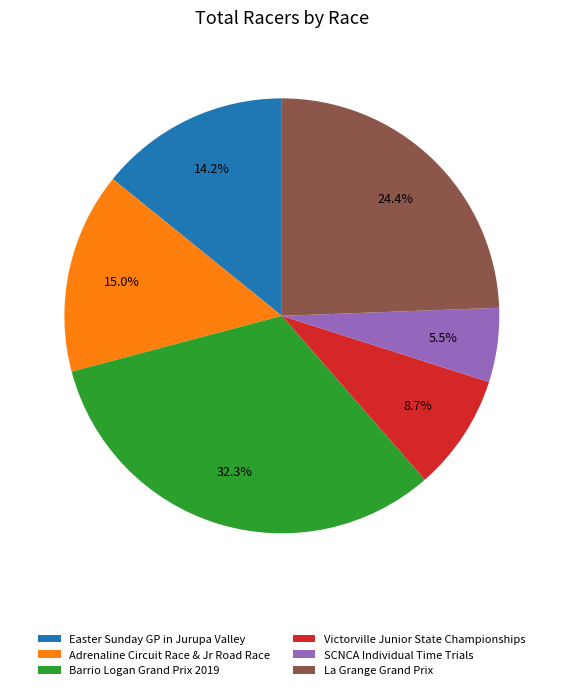

Between Victorville Junior State Championships and SCNCA Individual Time Trials, which is larger?

Victorville Junior State Championships